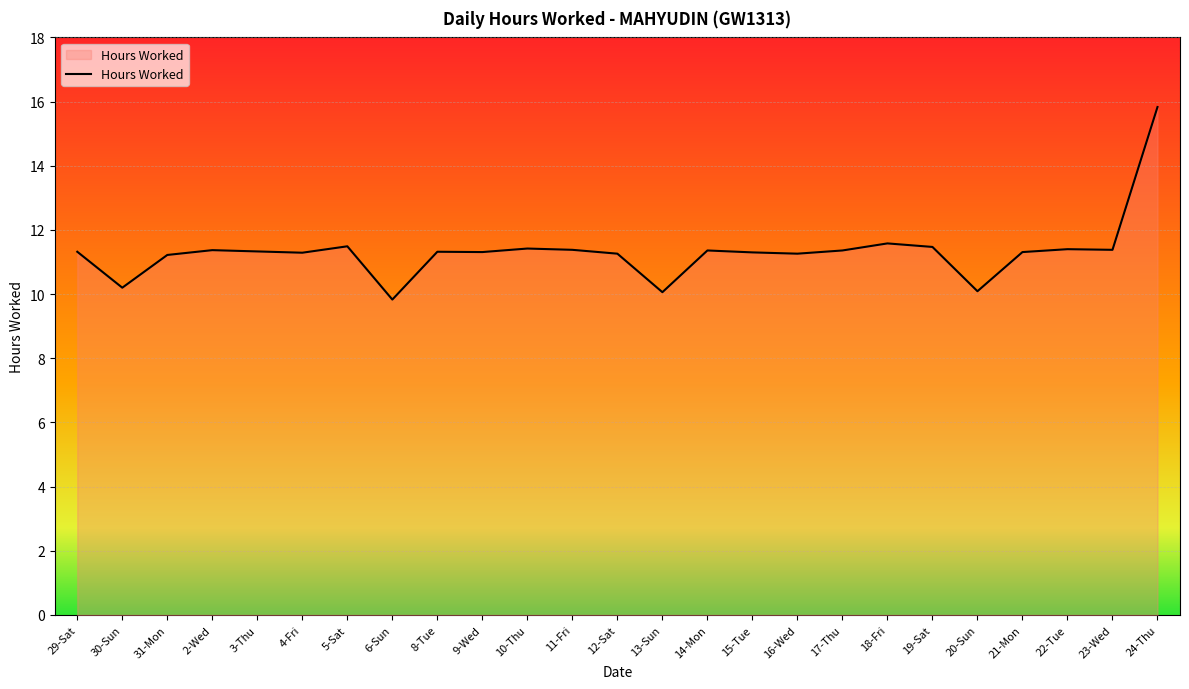

The chart shows a value of 10.1 at 20-Sun. True or false?

True